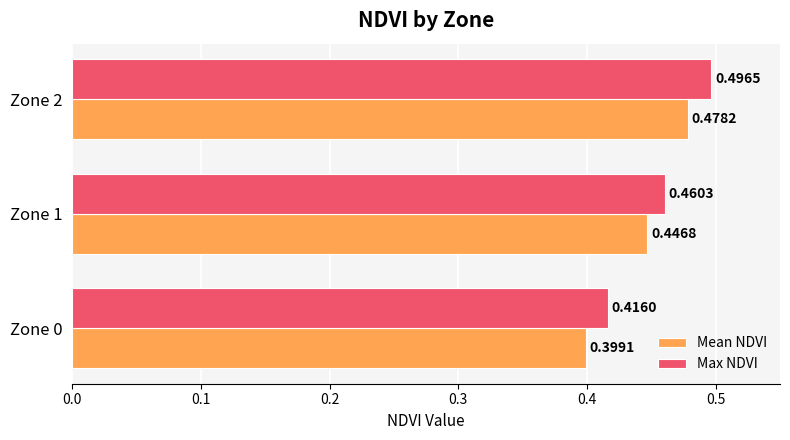

List the series in order of their peak value, highest first.

Max NDVI, Mean NDVI